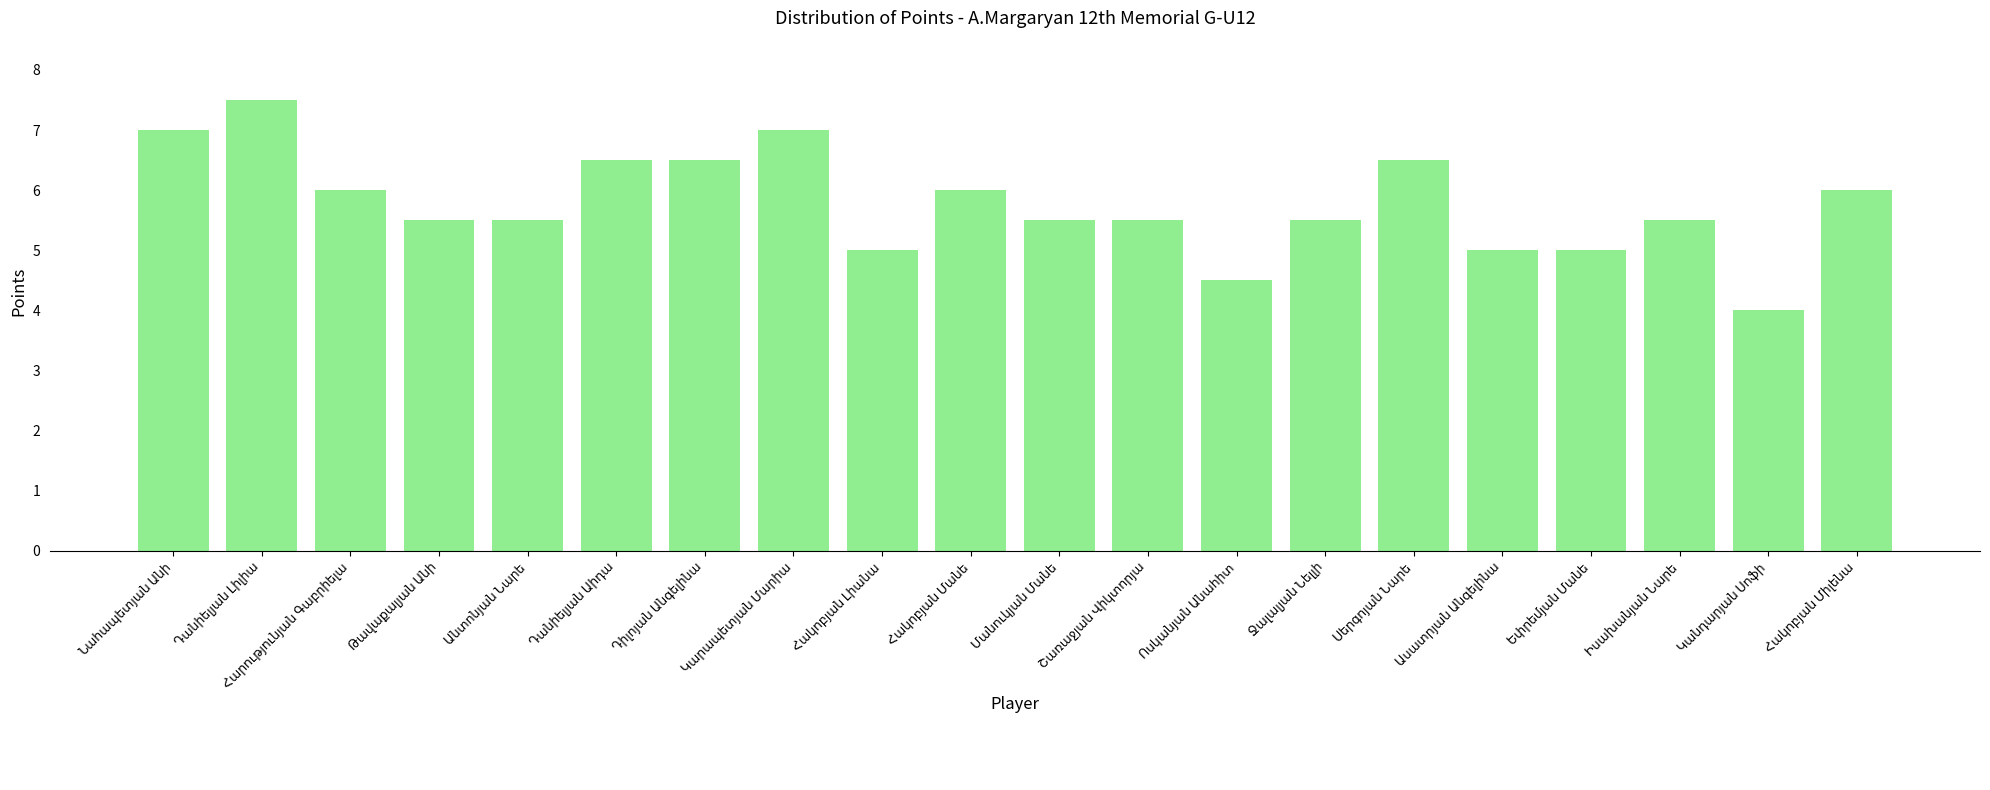

What is the sum of all values?

115.5